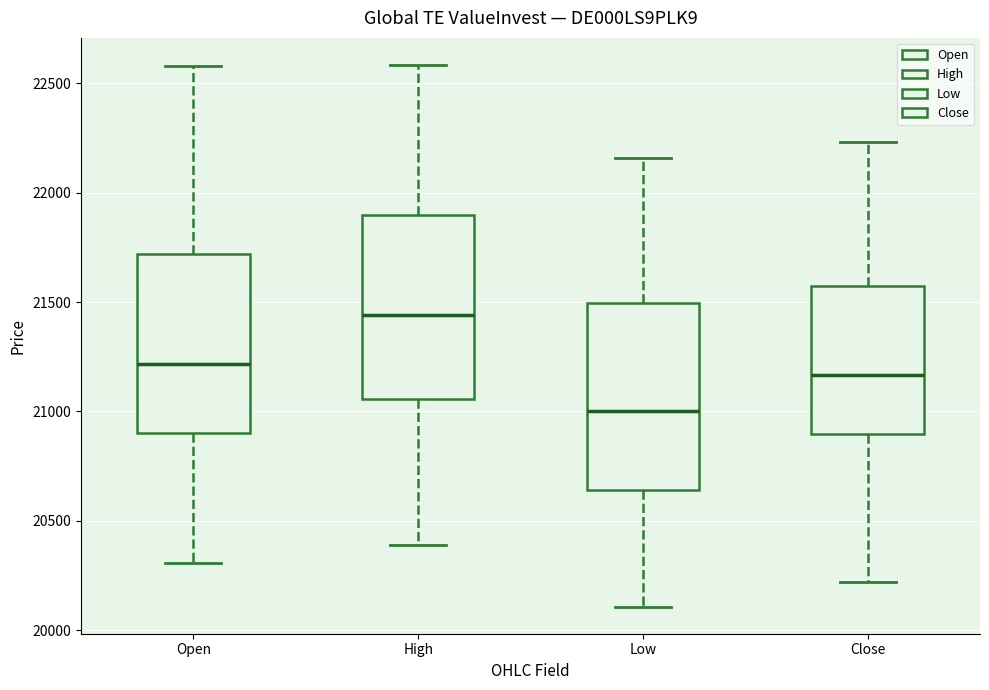

Reading left to right, transcribe this box plot: for each box, give where its median line is, the range the box spans, and where its two whiskers end, as read against the y-axis. The values are not printed on the chart, so give them approximately, as read against the axis.

Open: median 21200, box 20900 to 21700, whiskers 20300 to 22600
High: median 21450, box 21050 to 21900, whiskers 20400 to 22600
Low: median 21000, box 20650 to 21500, whiskers 20100 to 22150
Close: median 21150, box 20900 to 21550, whiskers 20200 to 22250